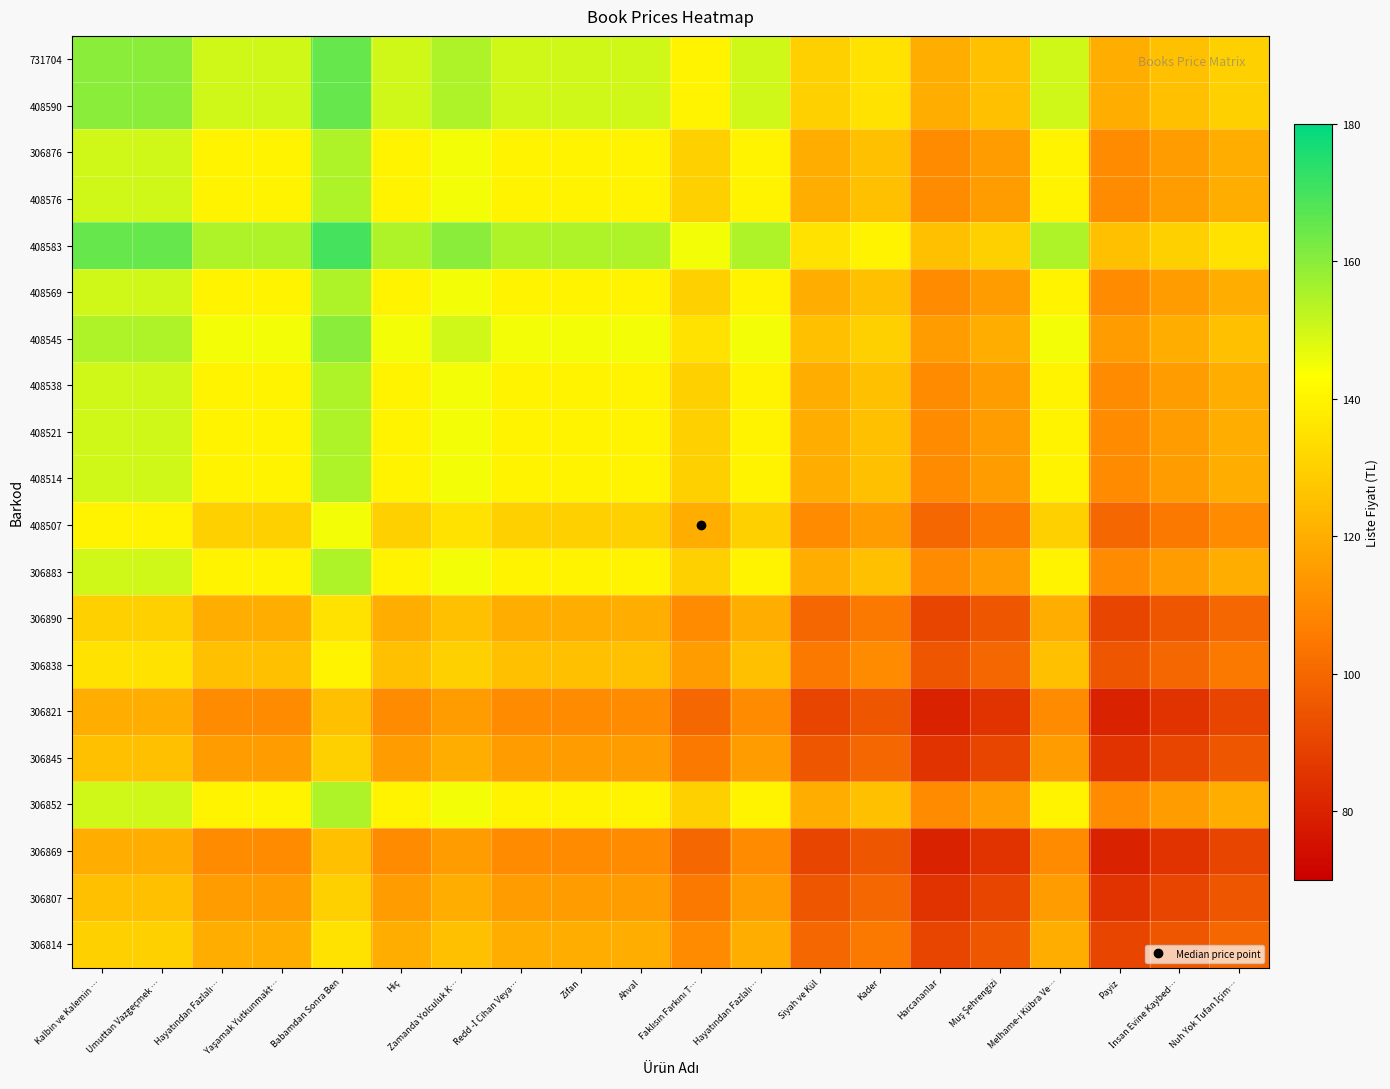

Reading left to right, what are all the values shown in this chart?

731704: Kalbin ve Kalemin …=160	Umuttan Vazgeçmek …=160	Hayatından Fazlalı…=150	Yaşamak Yutkunmakt…=150	Babamdan Sonra Ben=165	Hiç=150	Zamanda Yolculuk K…=155	Redd -İ Cihan Veya…=150	Zifan=150	Ahval=150	Faklısın Farkını T…=140	Hayatından Fazlalı…=150	Siyah ve Kül=130	Kader=135	Harcananlar=120	Muş Şehrengizi=125	Melhame-i Kübra Ve…=150	Payiz=120	İnsan Evine Kaybed…=125	Nuh Yok Tufan İçim…=130
408590: Kalbin ve Kalemin …=160	Umuttan Vazgeçmek …=160	Hayatından Fazlalı…=150	Yaşamak Yutkunmakt…=150	Babamdan Sonra Ben=165	Hiç=150	Zamanda Yolculuk K…=155	Redd -İ Cihan Veya…=150	Zifan=150	Ahval=150	Faklısın Farkını T…=140	Hayatından Fazlalı…=150	Siyah ve Kül=130	Kader=135	Harcananlar=120	Muş Şehrengizi=125	Melhame-i Kübra Ve…=150	Payiz=120	İnsan Evine Kaybed…=125	Nuh Yok Tufan İçim…=130
306876: Kalbin ve Kalemin …=150	Umuttan Vazgeçmek …=150	Hayatından Fazlalı…=140	Yaşamak Yutkunmakt…=140	Babamdan Sonra Ben=155	Hiç=140	Zamanda Yolculuk K…=145	Redd -İ Cihan Veya…=140	Zifan=140	Ahval=140	Faklısın Farkını T…=130	Hayatından Fazlalı…=140	Siyah ve Kül=120	Kader=125	Harcananlar=110	Muş Şehrengizi=115	Melhame-i Kübra Ve…=140	Payiz=110	İnsan Evine Kaybed…=115	Nuh Yok Tufan İçim…=120
408576: Kalbin ve Kalemin …=150	Umuttan Vazgeçmek …=150	Hayatından Fazlalı…=140	Yaşamak Yutkunmakt…=140	Babamdan Sonra Ben=155	Hiç=140	Zamanda Yolculuk K…=145	Redd -İ Cihan Veya…=140	Zifan=140	Ahval=140	Faklısın Farkını T…=130	Hayatından Fazlalı…=140	Siyah ve Kül=120	Kader=125	Harcananlar=110	Muş Şehrengizi=115	Melhame-i Kübra Ve…=140	Payiz=110	İnsan Evine Kaybed…=115	Nuh Yok Tufan İçim…=120
408583: Kalbin ve Kalemin …=165	Umuttan Vazgeçmek …=165	Hayatından Fazlalı…=155	Yaşamak Yutkunmakt…=155	Babamdan Sonra Ben=170	Hiç=155	Zamanda Yolculuk K…=160	Redd -İ Cihan Veya…=155	Zifan=155	Ahval=155	Faklısın Farkını T…=145	Hayatından Fazlalı…=155	Siyah ve Kül=135	Kader=140	Harcananlar=125	Muş Şehrengizi=130	Melhame-i Kübra Ve…=155	Payiz=125	İnsan Evine Kaybed…=130	Nuh Yok Tufan İçim…=135
408569: Kalbin ve Kalemin …=150	Umuttan Vazgeçmek …=150	Hayatından Fazlalı…=140	Yaşamak Yutkunmakt…=140	Babamdan Sonra Ben=155	Hiç=140	Zamanda Yolculuk K…=145	Redd -İ Cihan Veya…=140	Zifan=140	Ahval=140	Faklısın Farkını T…=130	Hayatından Fazlalı…=140	Siyah ve Kül=120	Kader=125	Harcananlar=110	Muş Şehrengizi=115	Melhame-i Kübra Ve…=140	Payiz=110	İnsan Evine Kaybed…=115	Nuh Yok Tufan İçim…=120
408545: Kalbin ve Kalemin …=155	Umuttan Vazgeçmek …=155	Hayatından Fazlalı…=145	Yaşamak Yutkunmakt…=145	Babamdan Sonra Ben=160	Hiç=145	Zamanda Yolculuk K…=150	Redd -İ Cihan Veya…=145	Zifan=145	Ahval=145	Faklısın Farkını T…=135	Hayatından Fazlalı…=145	Siyah ve Kül=125	Kader=130	Harcananlar=115	Muş Şehrengizi=120	Melhame-i Kübra Ve…=145	Payiz=115	İnsan Evine Kaybed…=120	Nuh Yok Tufan İçim…=125
408538: Kalbin ve Kalemin …=150	Umuttan Vazgeçmek …=150	Hayatından Fazlalı…=140	Yaşamak Yutkunmakt…=140	Babamdan Sonra Ben=155	Hiç=140	Zamanda Yolculuk K…=145	Redd -İ Cihan Veya…=140	Zifan=140	Ahval=140	Faklısın Farkını T…=130	Hayatından Fazlalı…=140	Siyah ve Kül=120	Kader=125	Harcananlar=110	Muş Şehrengizi=115	Melhame-i Kübra Ve…=140	Payiz=110	İnsan Evine Kaybed…=115	Nuh Yok Tufan İçim…=120
408521: Kalbin ve Kalemin …=150	Umuttan Vazgeçmek …=150	Hayatından Fazlalı…=140	Yaşamak Yutkunmakt…=140	Babamdan Sonra Ben=155	Hiç=140	Zamanda Yolculuk K…=145	Redd -İ Cihan Veya…=140	Zifan=140	Ahval=140	Faklısın Farkını T…=130	Hayatından Fazlalı…=140	Siyah ve Kül=120	Kader=125	Harcananlar=110	Muş Şehrengizi=115	Melhame-i Kübra Ve…=140	Payiz=110	İnsan Evine Kaybed…=115	Nuh Yok Tufan İçim…=120
408514: Kalbin ve Kalemin …=150	Umuttan Vazgeçmek …=150	Hayatından Fazlalı…=140	Yaşamak Yutkunmakt…=140	Babamdan Sonra Ben=155	Hiç=140	Zamanda Yolculuk K…=145	Redd -İ Cihan Veya…=140	Zifan=140	Ahval=140	Faklısın Farkını T…=130	Hayatından Fazlalı…=140	Siyah ve Kül=120	Kader=125	Harcananlar=110	Muş Şehrengizi=115	Melhame-i Kübra Ve…=140	Payiz=110	İnsan Evine Kaybed…=115	Nuh Yok Tufan İçim…=120
408507: Kalbin ve Kalemin …=140	Umuttan Vazgeçmek …=140	Hayatından Fazlalı…=130	Yaşamak Yutkunmakt…=130	Babamdan Sonra Ben=145	Hiç=130	Zamanda Yolculuk K…=135	Redd -İ Cihan Veya…=130	Zifan=130	Ahval=130	Faklısın Farkını T…=120	Hayatından Fazlalı…=130	Siyah ve Kül=110	Kader=115	Harcananlar=100	Muş Şehrengizi=105	Melhame-i Kübra Ve…=130	Payiz=100	İnsan Evine Kaybed…=105	Nuh Yok Tufan İçim…=110
306883: Kalbin ve Kalemin …=150	Umuttan Vazgeçmek …=150	Hayatından Fazlalı…=140	Yaşamak Yutkunmakt…=140	Babamdan Sonra Ben=155	Hiç=140	Zamanda Yolculuk K…=145	Redd -İ Cihan Veya…=140	Zifan=140	Ahval=140	Faklısın Farkını T…=130	Hayatından Fazlalı…=140	Siyah ve Kül=120	Kader=125	Harcananlar=110	Muş Şehrengizi=115	Melhame-i Kübra Ve…=140	Payiz=110	İnsan Evine Kaybed…=115	Nuh Yok Tufan İçim…=120
306890: Kalbin ve Kalemin …=130	Umuttan Vazgeçmek …=130	Hayatından Fazlalı…=120	Yaşamak Yutkunmakt…=120	Babamdan Sonra Ben=135	Hiç=120	Zamanda Yolculuk K…=125	Redd -İ Cihan Veya…=120	Zifan=120	Ahval=120	Faklısın Farkını T…=110	Hayatından Fazlalı…=120	Siyah ve Kül=100	Kader=105	Harcananlar=90	Muş Şehrengizi=95	Melhame-i Kübra Ve…=120	Payiz=90	İnsan Evine Kaybed…=95	Nuh Yok Tufan İçim…=100
306838: Kalbin ve Kalemin …=135	Umuttan Vazgeçmek …=135	Hayatından Fazlalı…=125	Yaşamak Yutkunmakt…=125	Babamdan Sonra Ben=140	Hiç=125	Zamanda Yolculuk K…=130	Redd -İ Cihan Veya…=125	Zifan=125	Ahval=125	Faklısın Farkını T…=115	Hayatından Fazlalı…=125	Siyah ve Kül=105	Kader=110	Harcananlar=95	Muş Şehrengizi=100	Melhame-i Kübra Ve…=125	Payiz=95	İnsan Evine Kaybed…=100	Nuh Yok Tufan İçim…=105
306821: Kalbin ve Kalemin …=120	Umuttan Vazgeçmek …=120	Hayatından Fazlalı…=110	Yaşamak Yutkunmakt…=110	Babamdan Sonra Ben=125	Hiç=110	Zamanda Yolculuk K…=115	Redd -İ Cihan Veya…=110	Zifan=110	Ahval=110	Faklısın Farkını T…=100	Hayatından Fazlalı…=110	Siyah ve Kül=90	Kader=95	Harcananlar=80	Muş Şehrengizi=85	Melhame-i Kübra Ve…=110	Payiz=80	İnsan Evine Kaybed…=85	Nuh Yok Tufan İçim…=90
306845: Kalbin ve Kalemin …=125	Umuttan Vazgeçmek …=125	Hayatından Fazlalı…=115	Yaşamak Yutkunmakt…=115	Babamdan Sonra Ben=130	Hiç=115	Zamanda Yolculuk K…=120	Redd -İ Cihan Veya…=115	Zifan=115	Ahval=115	Faklısın Farkını T…=105	Hayatından Fazlalı…=115	Siyah ve Kül=95	Kader=100	Harcananlar=85	Muş Şehrengizi=90	Melhame-i Kübra Ve…=115	Payiz=85	İnsan Evine Kaybed…=90	Nuh Yok Tufan İçim…=95
306852: Kalbin ve Kalemin …=150	Umuttan Vazgeçmek …=150	Hayatından Fazlalı…=140	Yaşamak Yutkunmakt…=140	Babamdan Sonra Ben=155	Hiç=140	Zamanda Yolculuk K…=145	Redd -İ Cihan Veya…=140	Zifan=140	Ahval=140	Faklısın Farkını T…=130	Hayatından Fazlalı…=140	Siyah ve Kül=120	Kader=125	Harcananlar=110	Muş Şehrengizi=115	Melhame-i Kübra Ve…=140	Payiz=110	İnsan Evine Kaybed…=115	Nuh Yok Tufan İçim…=120
306869: Kalbin ve Kalemin …=120	Umuttan Vazgeçmek …=120	Hayatından Fazlalı…=110	Yaşamak Yutkunmakt…=110	Babamdan Sonra Ben=125	Hiç=110	Zamanda Yolculuk K…=115	Redd -İ Cihan Veya…=110	Zifan=110	Ahval=110	Faklısın Farkını T…=100	Hayatından Fazlalı…=110	Siyah ve Kül=90	Kader=95	Harcananlar=80	Muş Şehrengizi=85	Melhame-i Kübra Ve…=110	Payiz=80	İnsan Evine Kaybed…=85	Nuh Yok Tufan İçim…=90
306807: Kalbin ve Kalemin …=125	Umuttan Vazgeçmek …=125	Hayatından Fazlalı…=115	Yaşamak Yutkunmakt…=115	Babamdan Sonra Ben=130	Hiç=115	Zamanda Yolculuk K…=120	Redd -İ Cihan Veya…=115	Zifan=115	Ahval=115	Faklısın Farkını T…=105	Hayatından Fazlalı…=115	Siyah ve Kül=95	Kader=100	Harcananlar=85	Muş Şehrengizi=90	Melhame-i Kübra Ve…=115	Payiz=85	İnsan Evine Kaybed…=90	Nuh Yok Tufan İçim…=95
306814: Kalbin ve Kalemin …=130	Umuttan Vazgeçmek …=130	Hayatından Fazlalı…=120	Yaşamak Yutkunmakt…=120	Babamdan Sonra Ben=135	Hiç=120	Zamanda Yolculuk K…=125	Redd -İ Cihan Veya…=120	Zifan=120	Ahval=120	Faklısın Farkını T…=110	Hayatından Fazlalı…=120	Siyah ve Kül=100	Kader=105	Harcananlar=90	Muş Şehrengizi=95	Melhame-i Kübra Ve…=120	Payiz=90	İnsan Evine Kaybed…=95	Nuh Yok Tufan İçim…=100